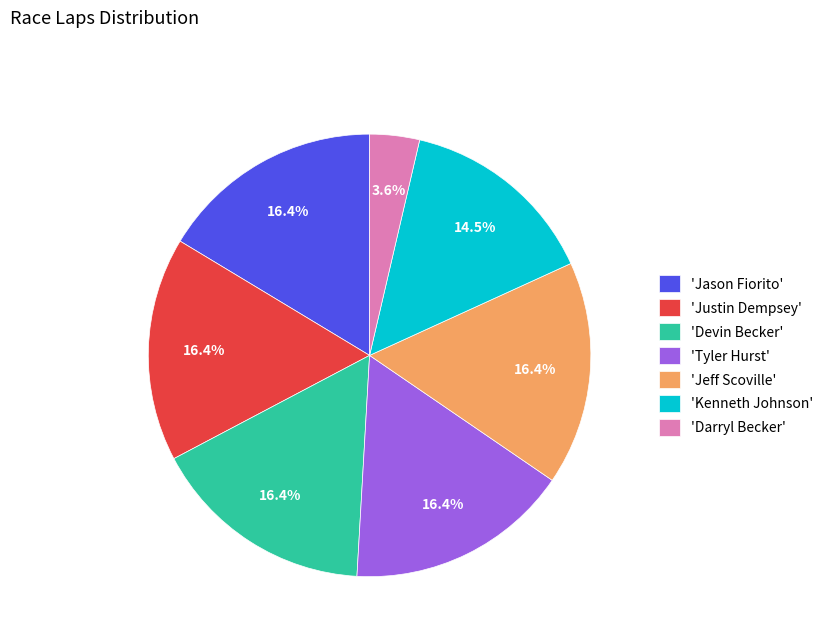

Which category has the smallest portion of the pie?

'Darryl Becker'